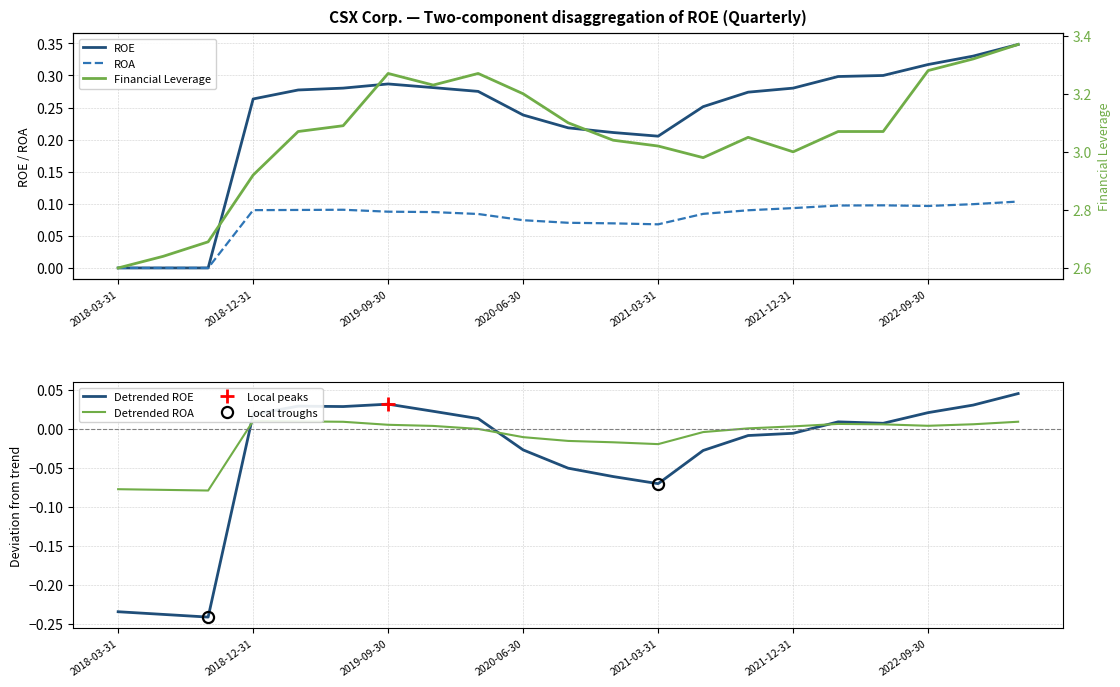

Rank the series at 2020-03-31 from highest to lowest value.

Financial Leverage, ROE, ROA